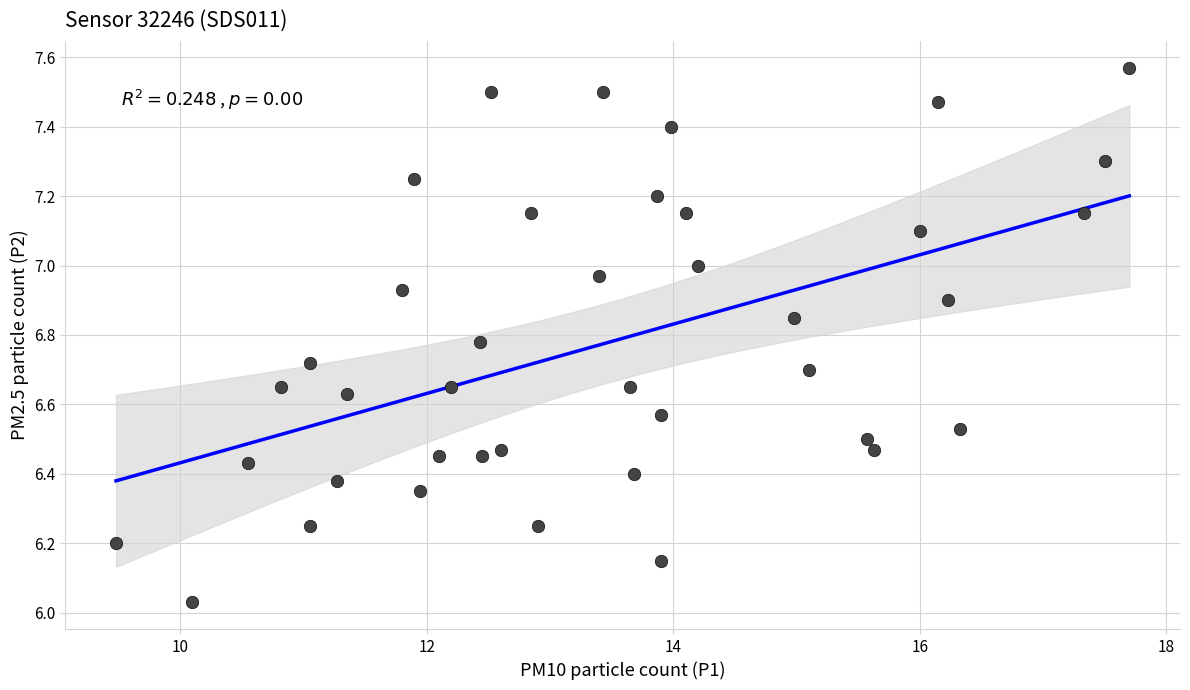

What is the range of Y values (max minus min)?

1.5